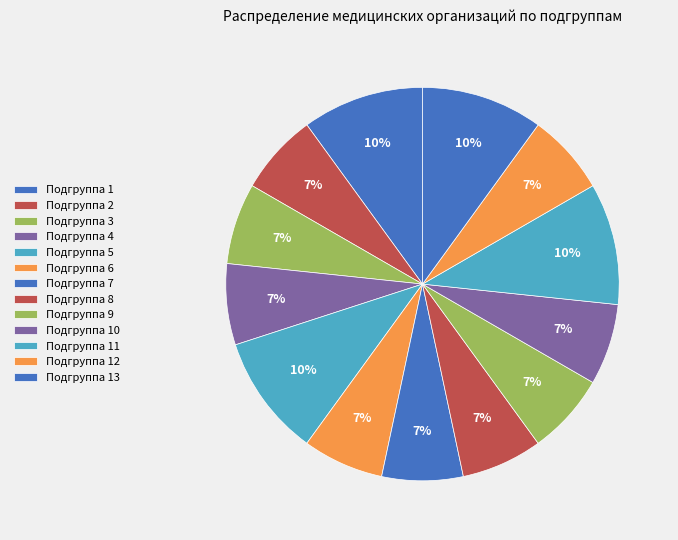

Which slice is the smallest?

Подгруппа 2